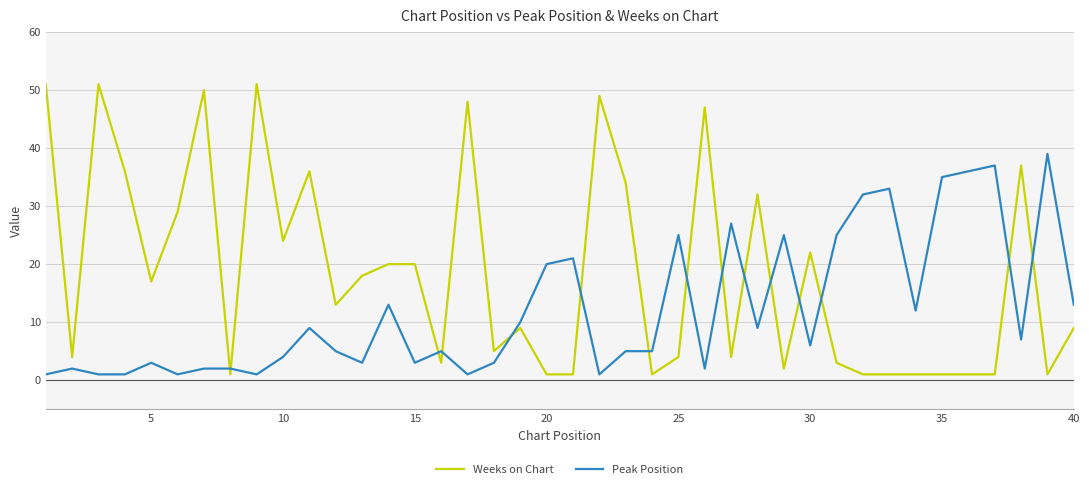

Which series has the largest range (max minus min)?

Weeks on Chart